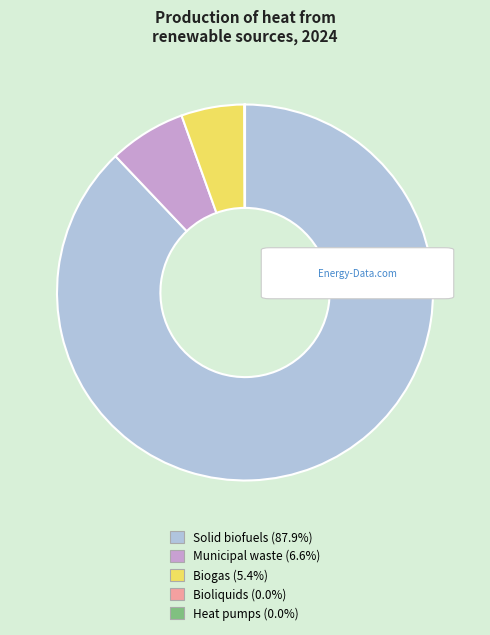

Is there a majority slice in this chart?

Yes